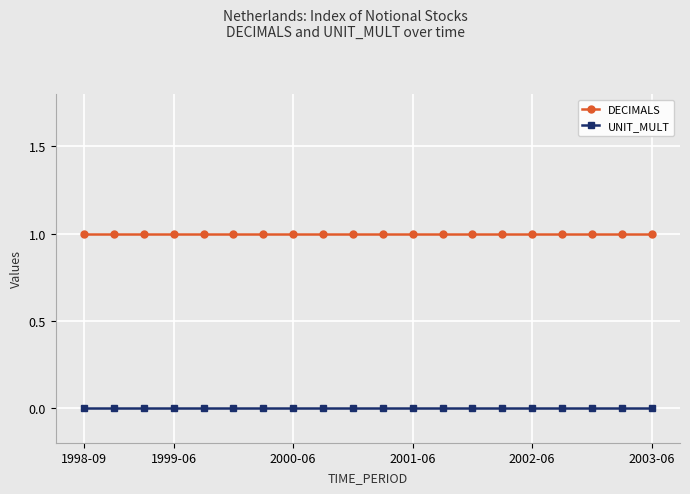

Rank the series by their average value, from highest to lowest.

DECIMALS, UNIT_MULT